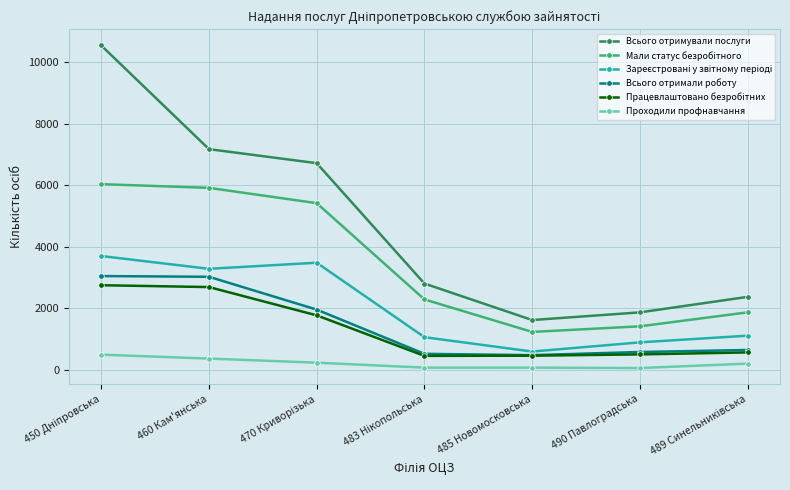

What is the minimum value shown in the chart?

58